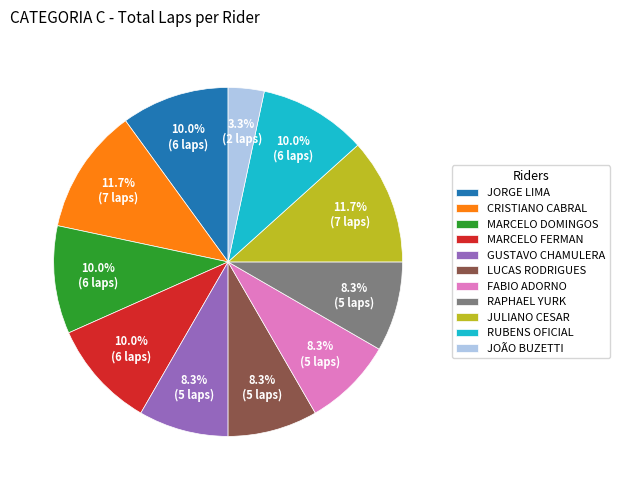

What is the ratio of the value at JOÃO BUZETTI to the value at GUSTAVO CHAMULERA?

0.4